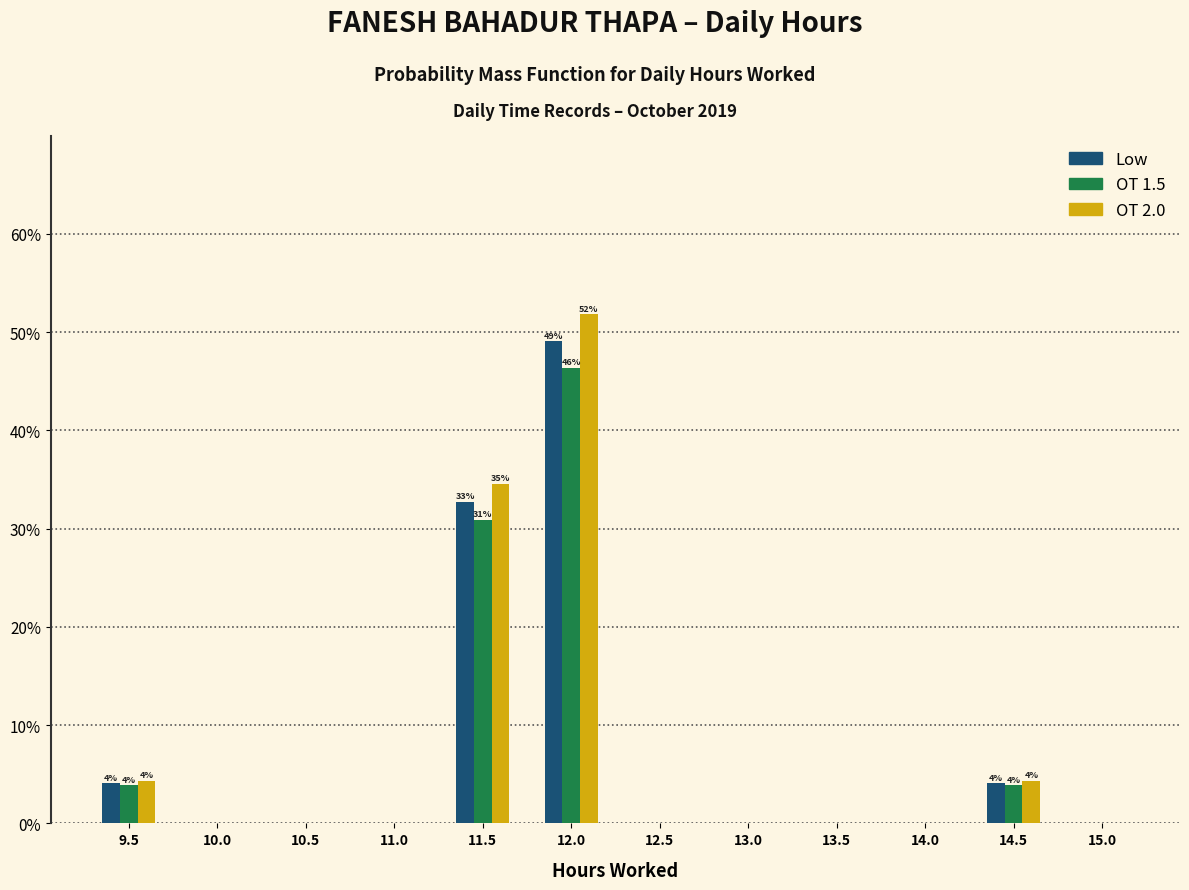

In the OT 2.0 series, which range on the x-axis has the tallest bar?

11.75 to 12.25